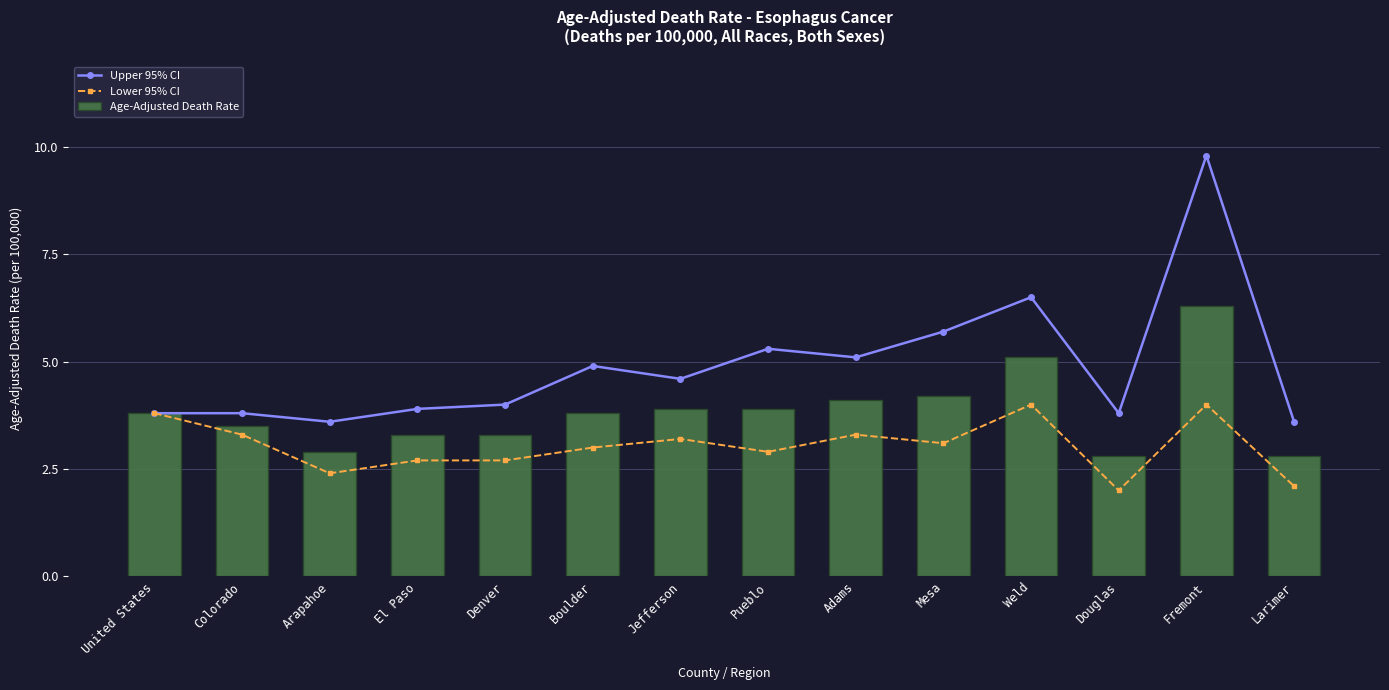

Is the value of Upper 95% CI at Jefferson greater than the value of Age-Adjusted Death Rate at Weld?

No